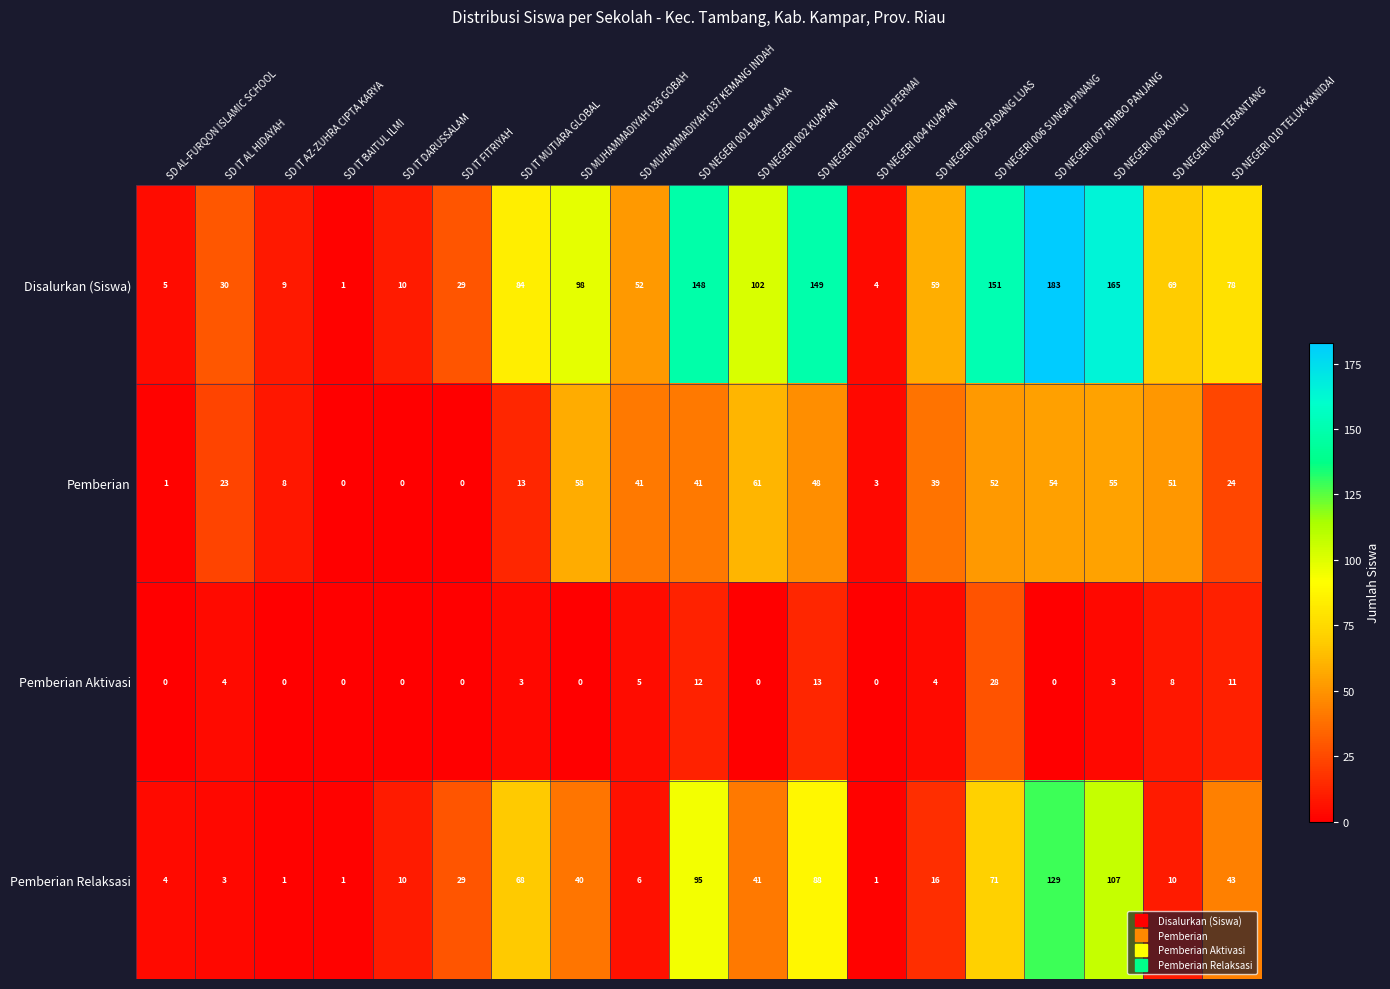

List the series in order of their peak value, highest first.

Disalurkan (Siswa), Pemberian Relaksasi, Pemberian, Pemberian Aktivasi